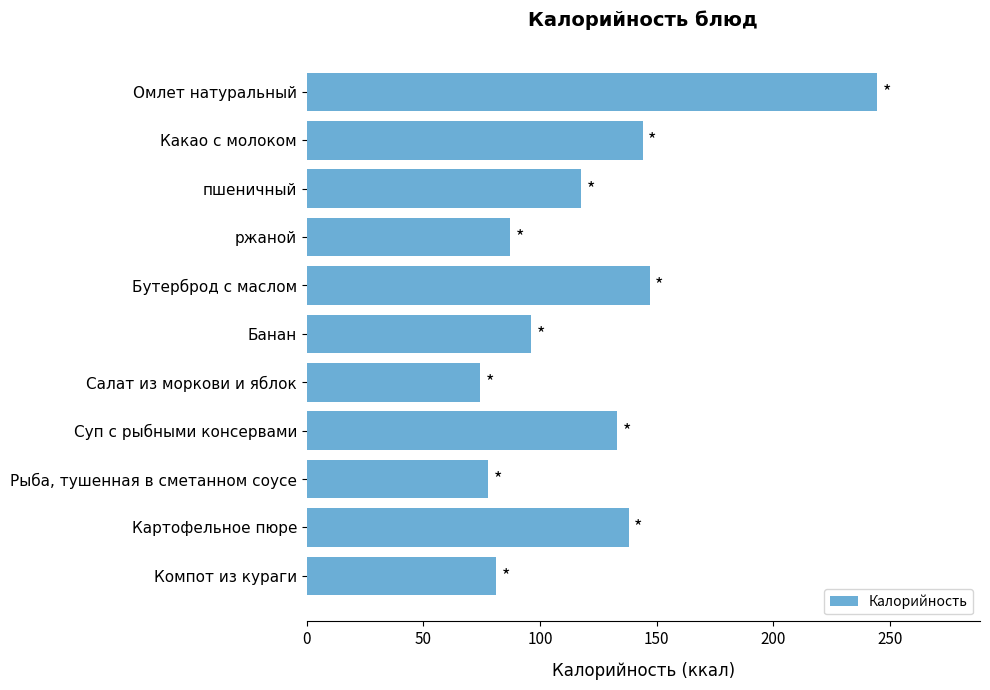

At which category does the chart reach its minimum across all series?

Салат из моркови и яблок